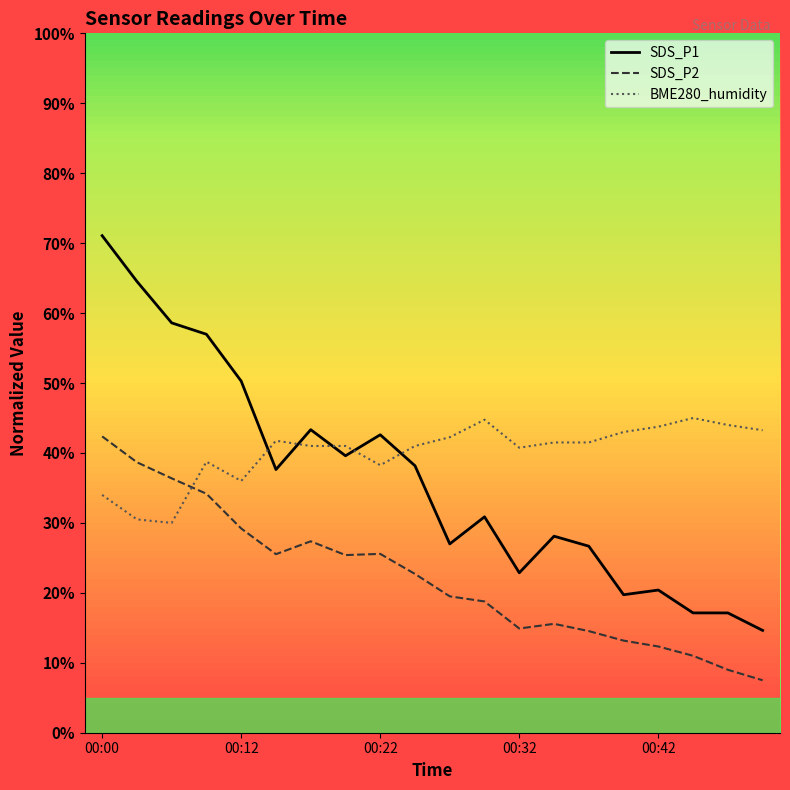

Does the chart display data point markers on the line(s)?

No